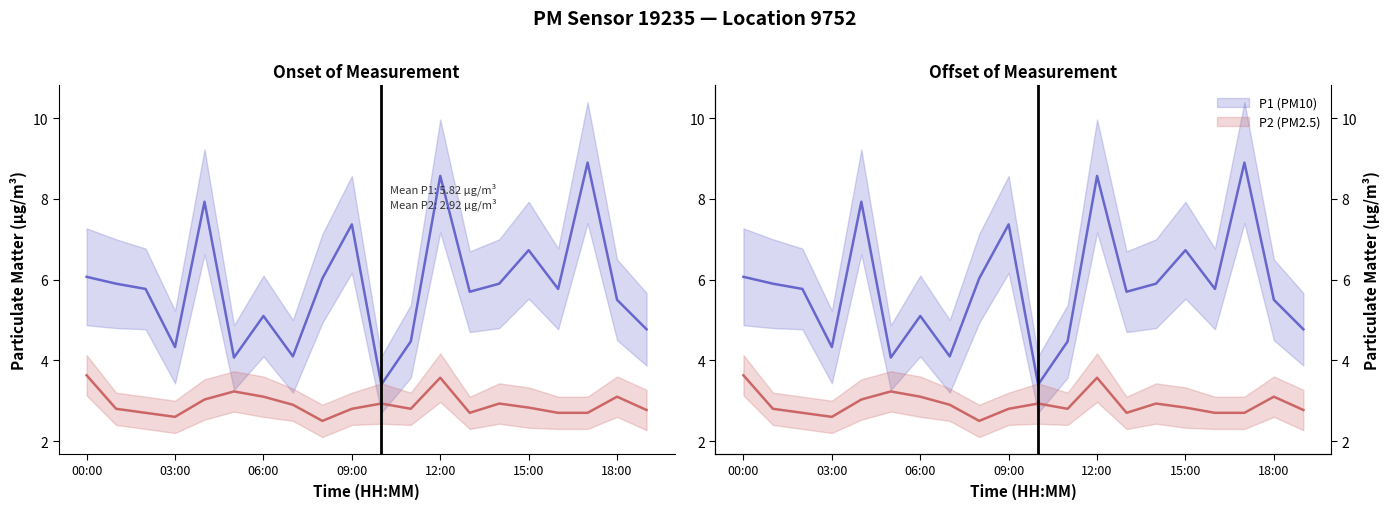

True or false: P2 (PM2.5) and P1 (PM10) cross at least once.

False